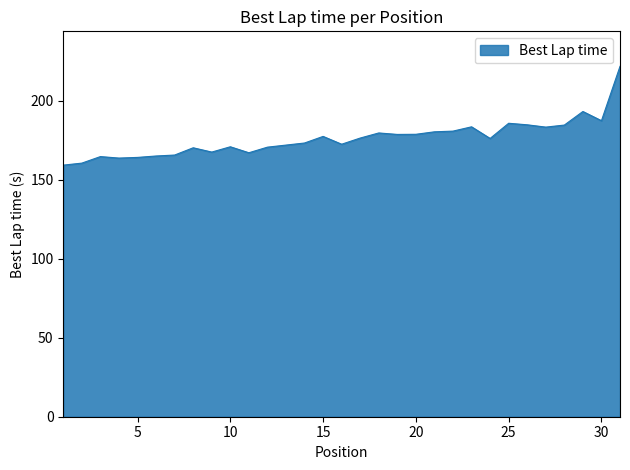

What is the minimum value shown in the chart?

159.3